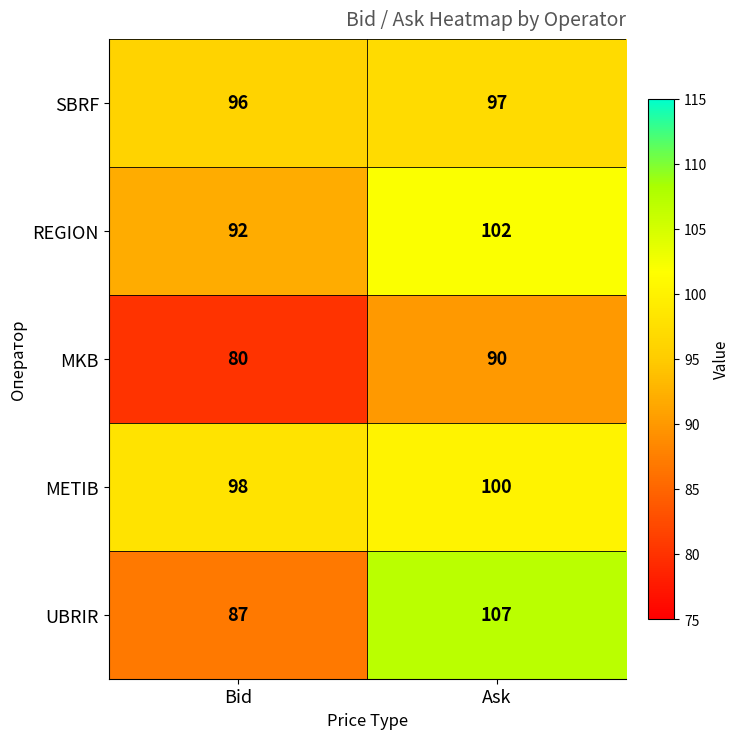

What is the total value across all series at Ask?

496